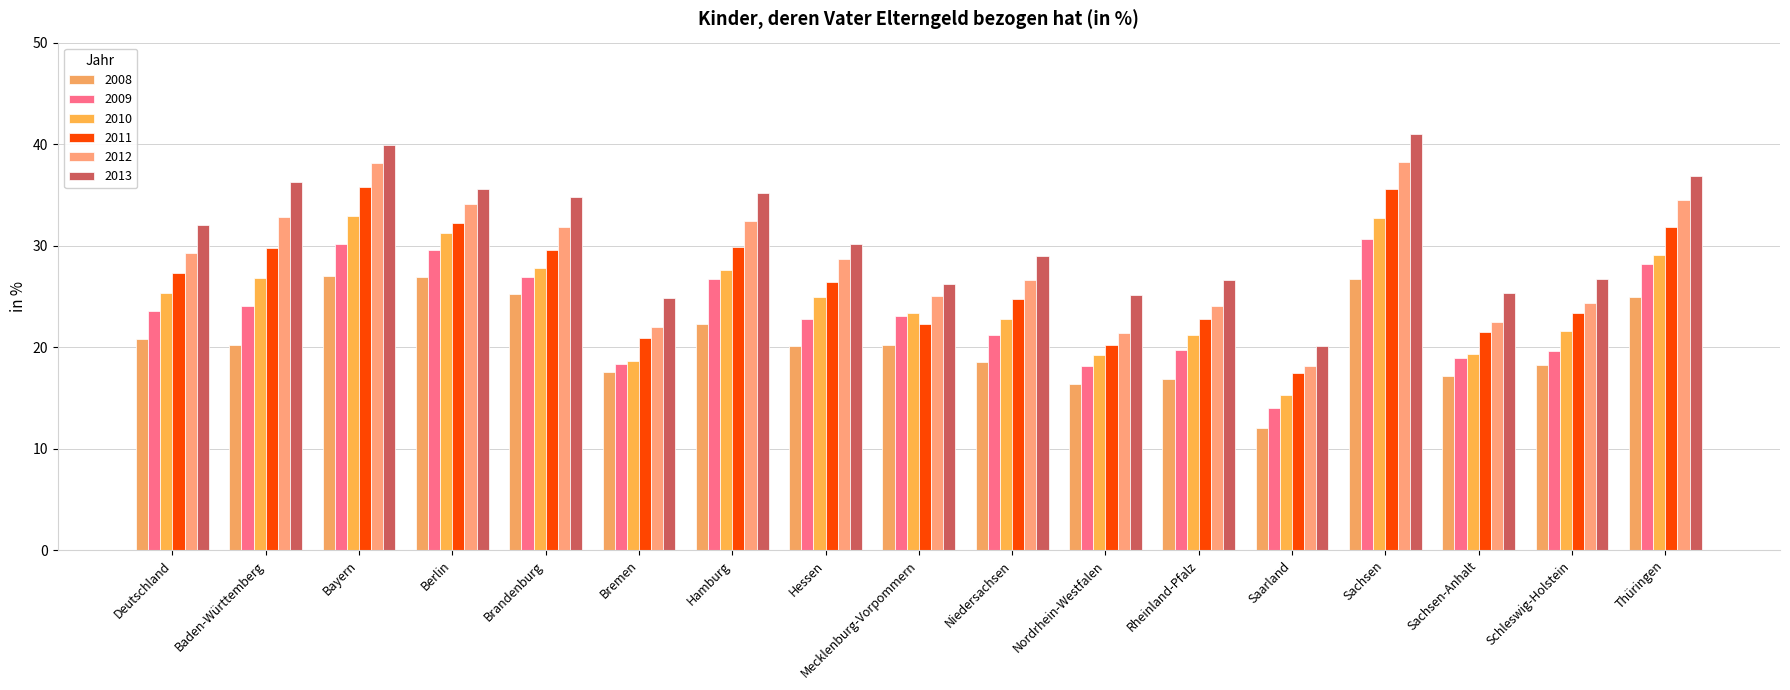

How many groups of bars are there?

17